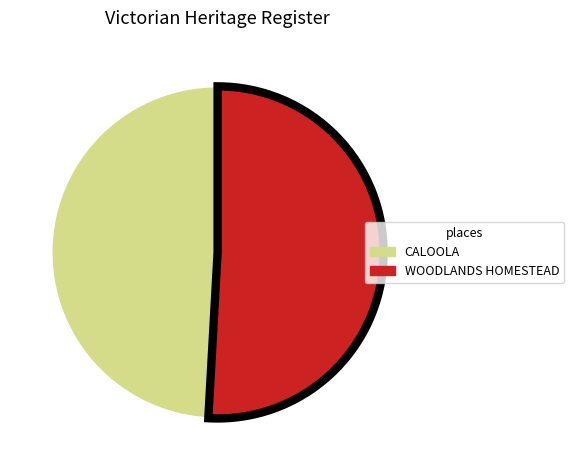

Is there any slice that represents more than half of the pie?

Yes